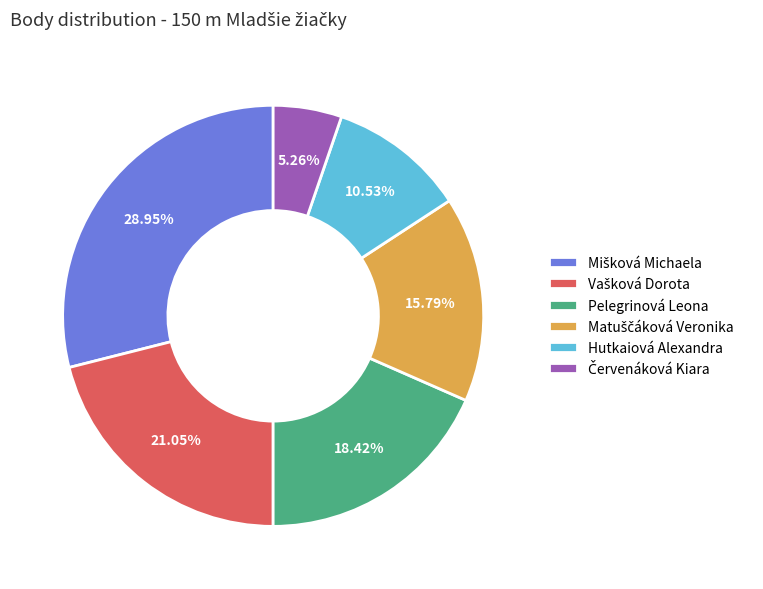

Count the number of slices in the pie.

6